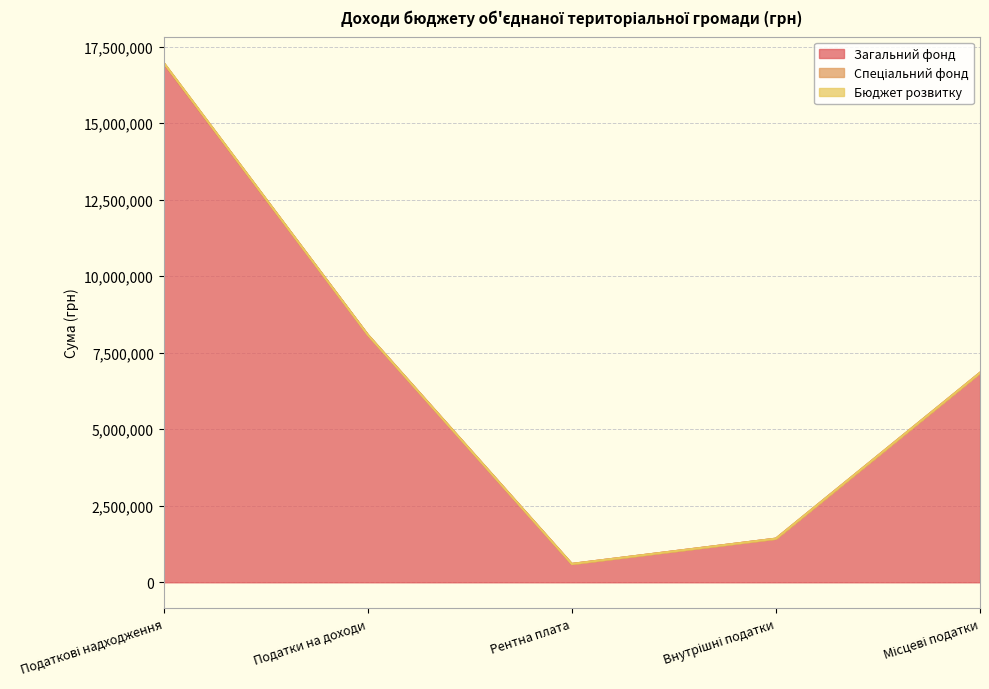

True or false: Бюджет розвитку has a value of 0 at Податки на доходи.

True